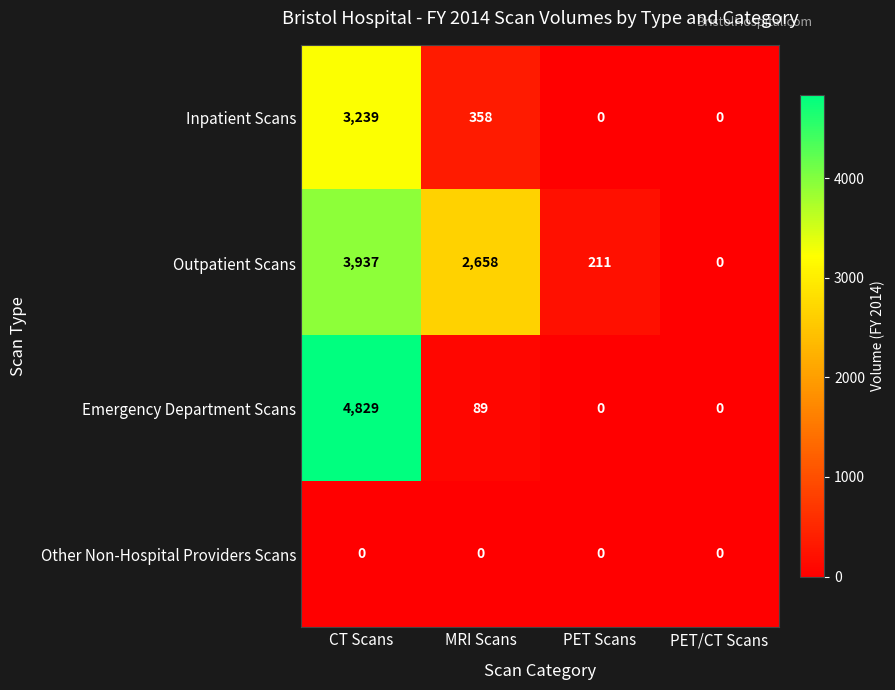

What is the spread (max minus min) of values at PET Scans?

211